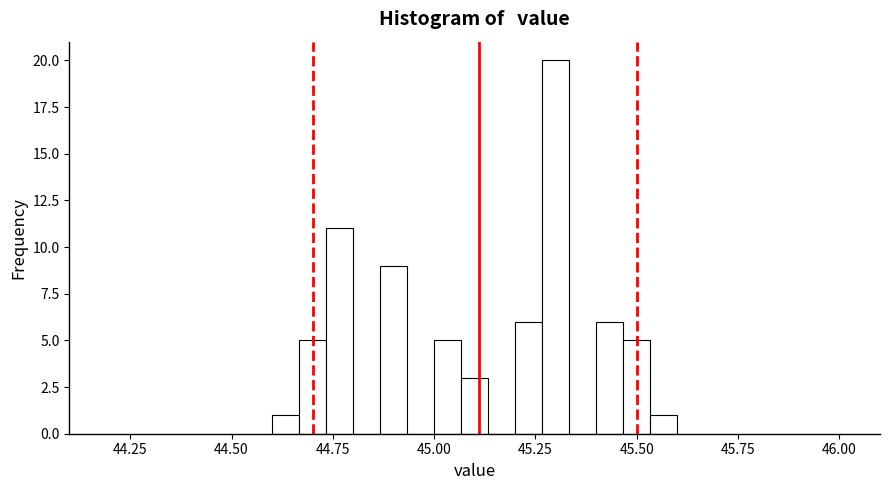

Read against the x-axis, roughly where is the centre of the tallest bar?

45.30